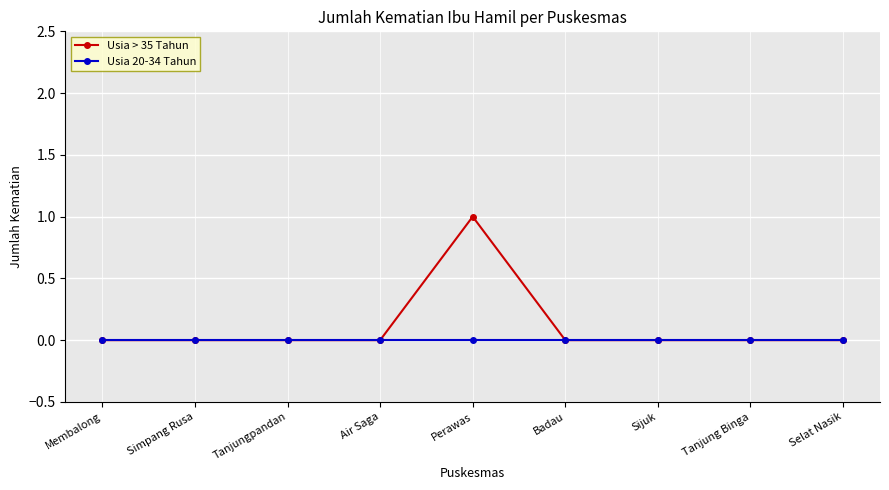

Does the chart display data point markers on the line(s)?

Yes